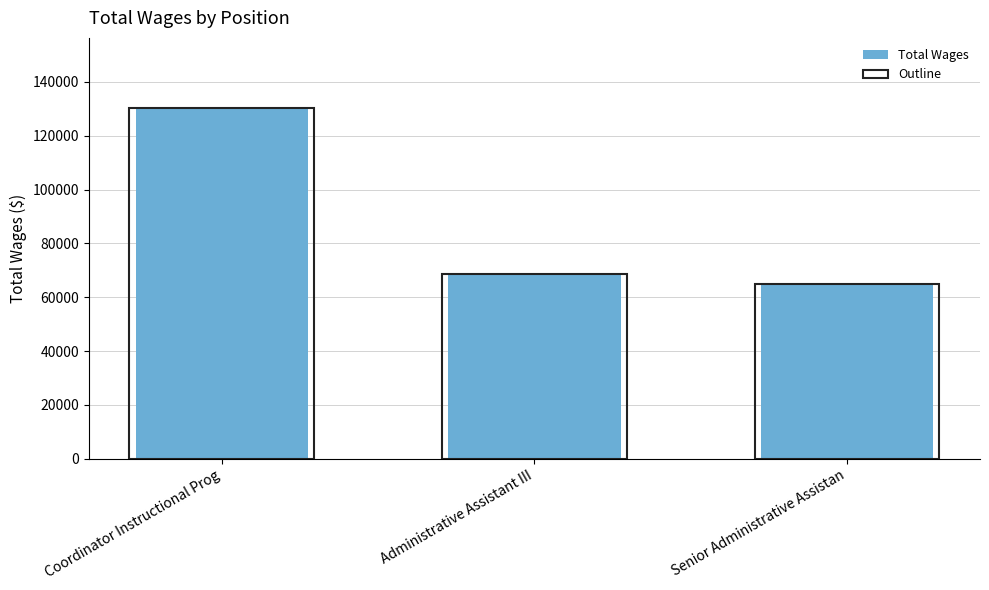

Where does the Outline prediction series first go above 68504?

Coordinator Instructional Prog